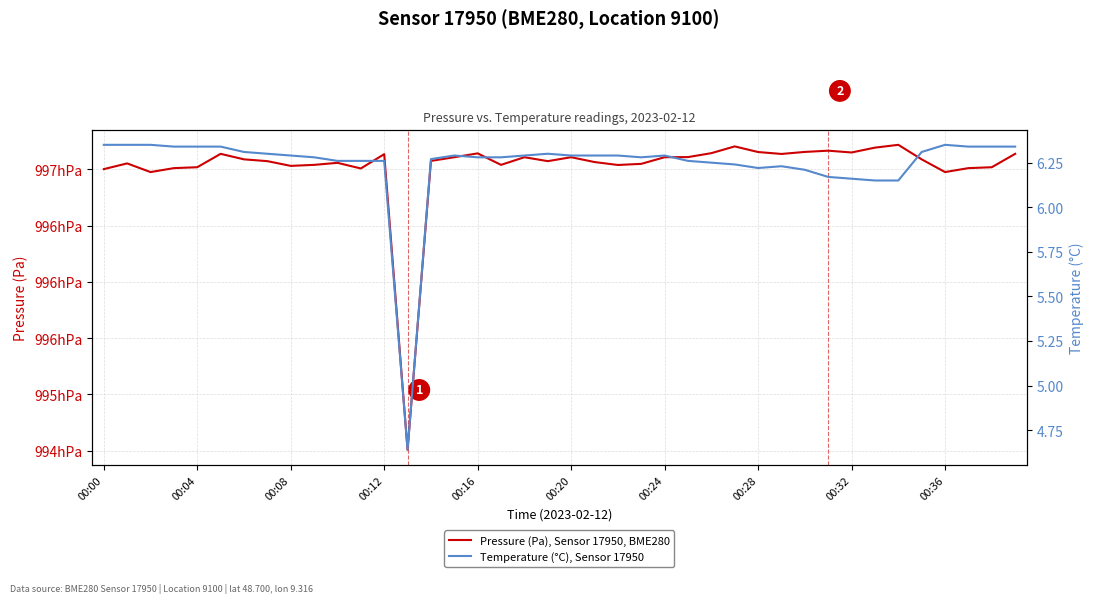

True or false: Temperature (°C), Sensor 17950 has more than 2 points higher than both neighbors.

True